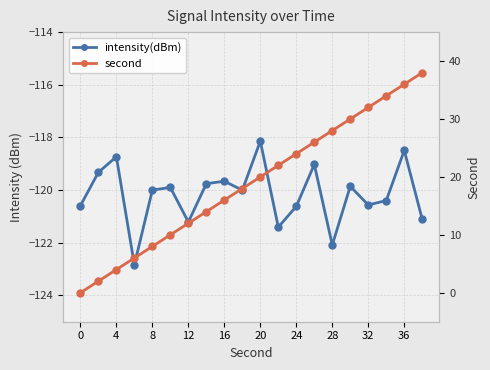

Reading right to left, what are all the values shown in this chart?

intensity(dBm): -121.1	-118.5	-120.4	-120.6	-119.9	-122.1	-119.0	-120.6	-121.4	-118.1	-120.0	-119.7	-119.8	-121.2	-119.9	-120.0	-122.8	-118.7	-119.3	-120.6
second: 38.0	36.0	34.0	32.0	30.0	28.0	26.0	24.0	22.0	20.0	18.0	16.0	14.0	12.0	10.0	8.0	6.0	4.0	2.0	0.0